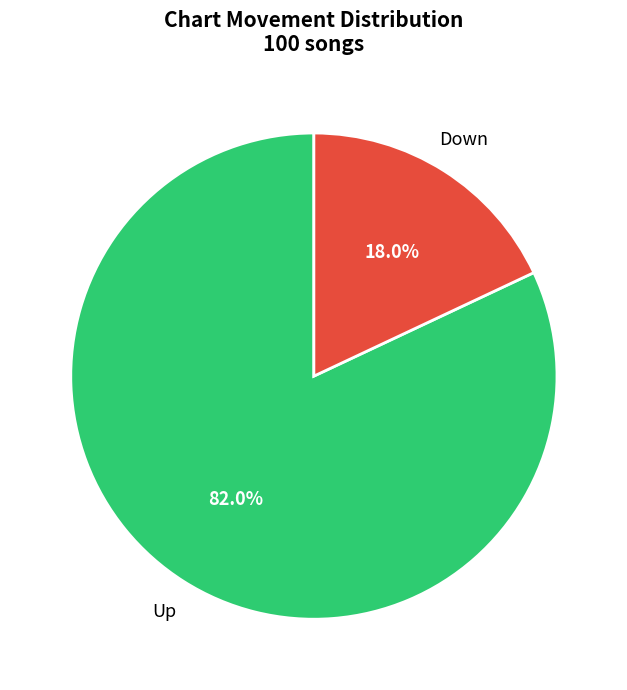

Which slice is the largest?

Up